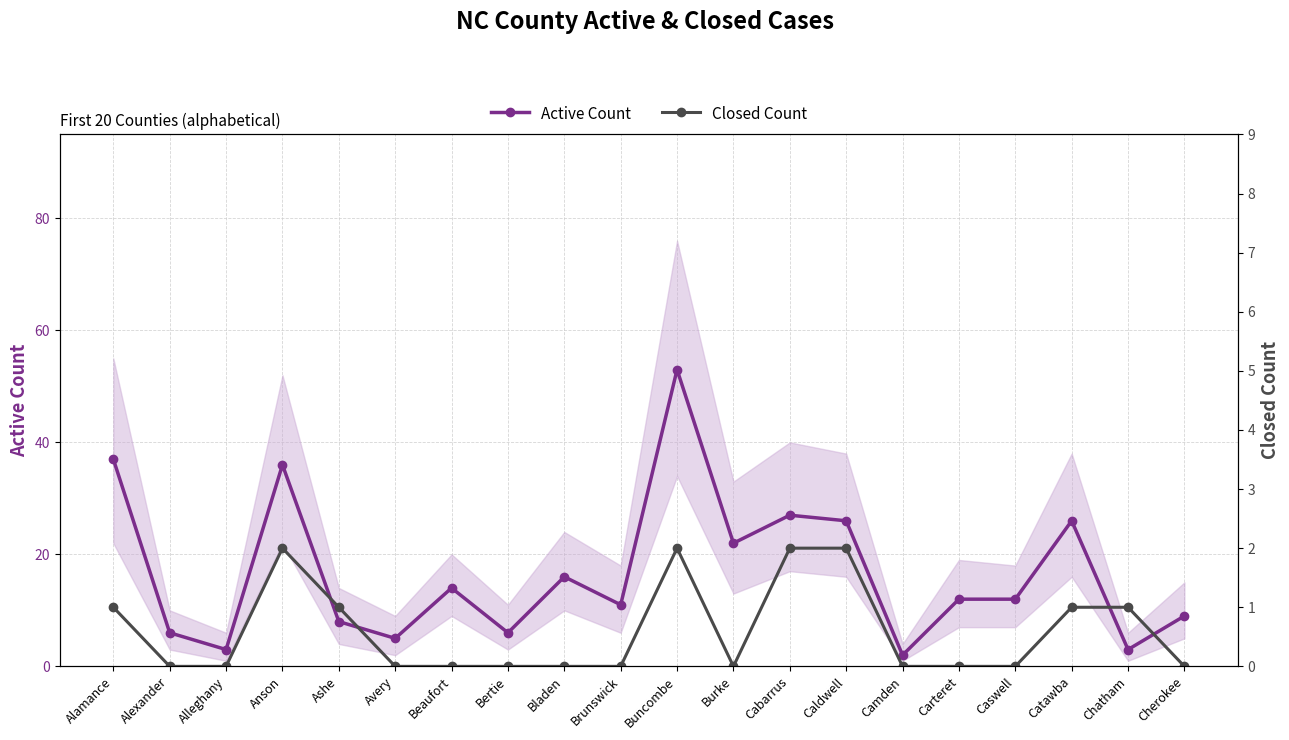

How many interior local peaks does the Active Count series have?

6